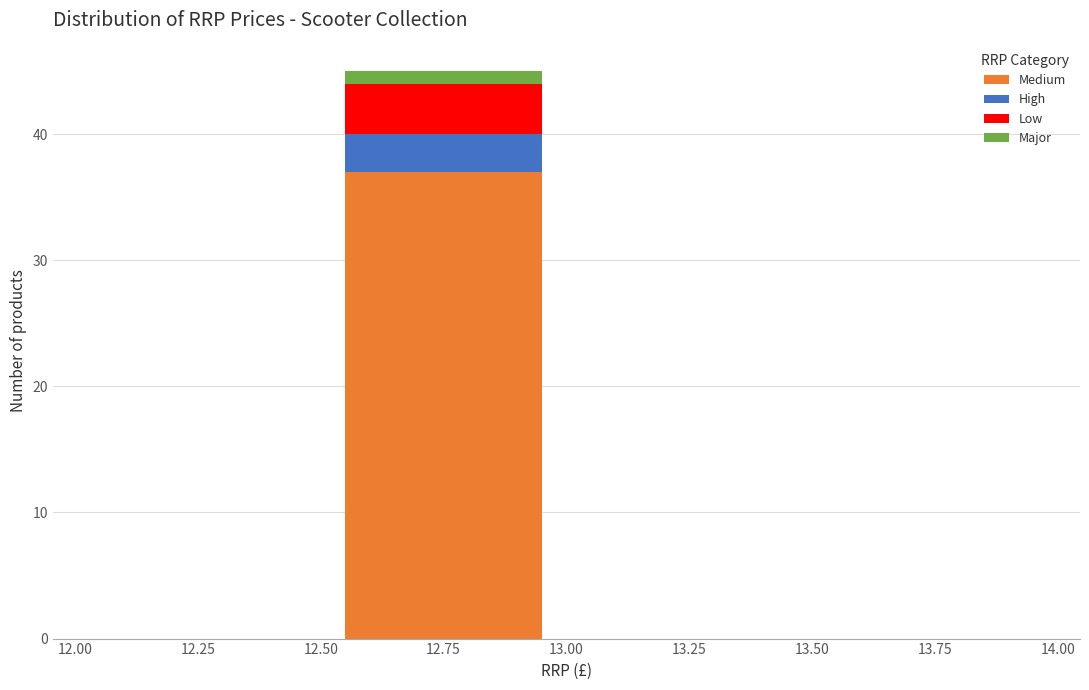

Reading left to right, list every stacked bar in this chart as the range it spans on the x-axis followed by its total height. The values are not printed on the chart, so give them approximately, as read against the axis.

12.00 to 12.50: 0
12.50 to 13.00: 45
13.00 to 13.50: 0
13.50 to 14.00: 0